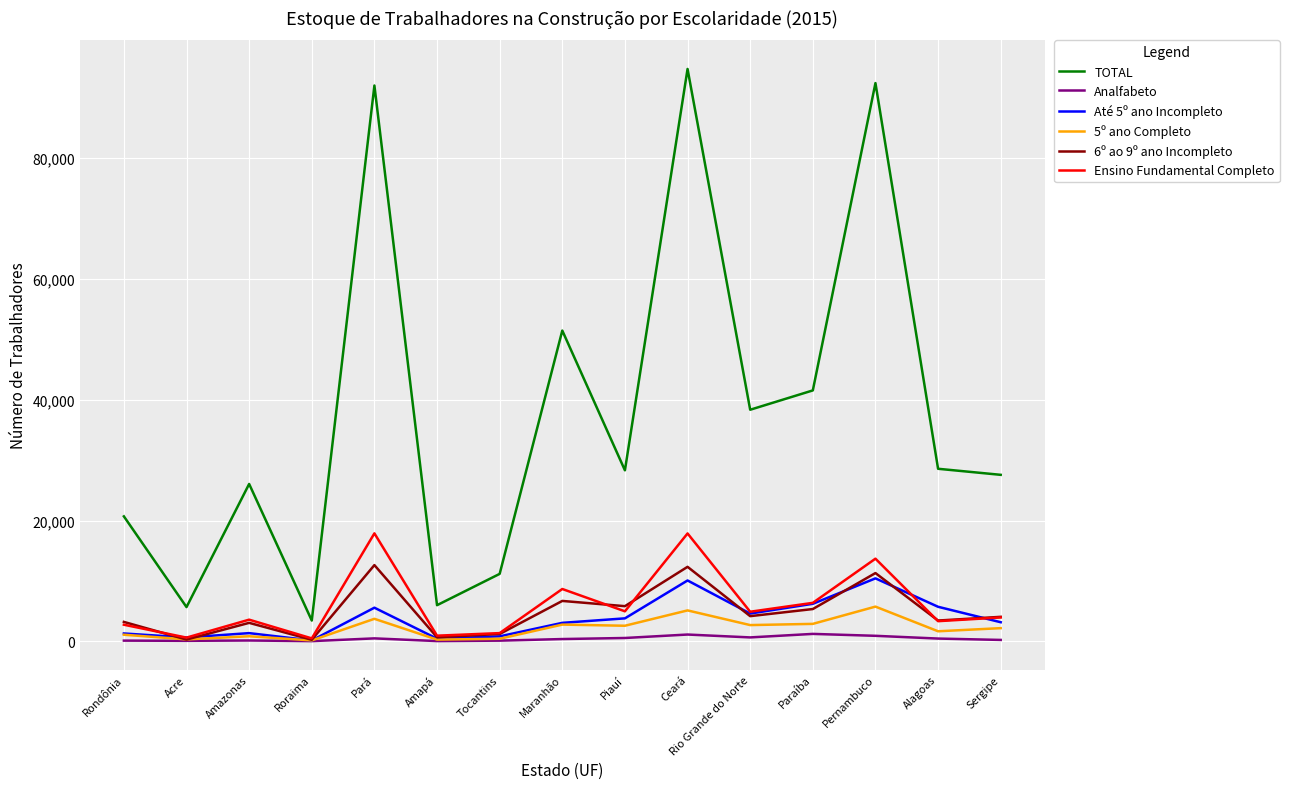

True or false: Ensino Fundamental Completo and TOTAL intersect in this chart.

False